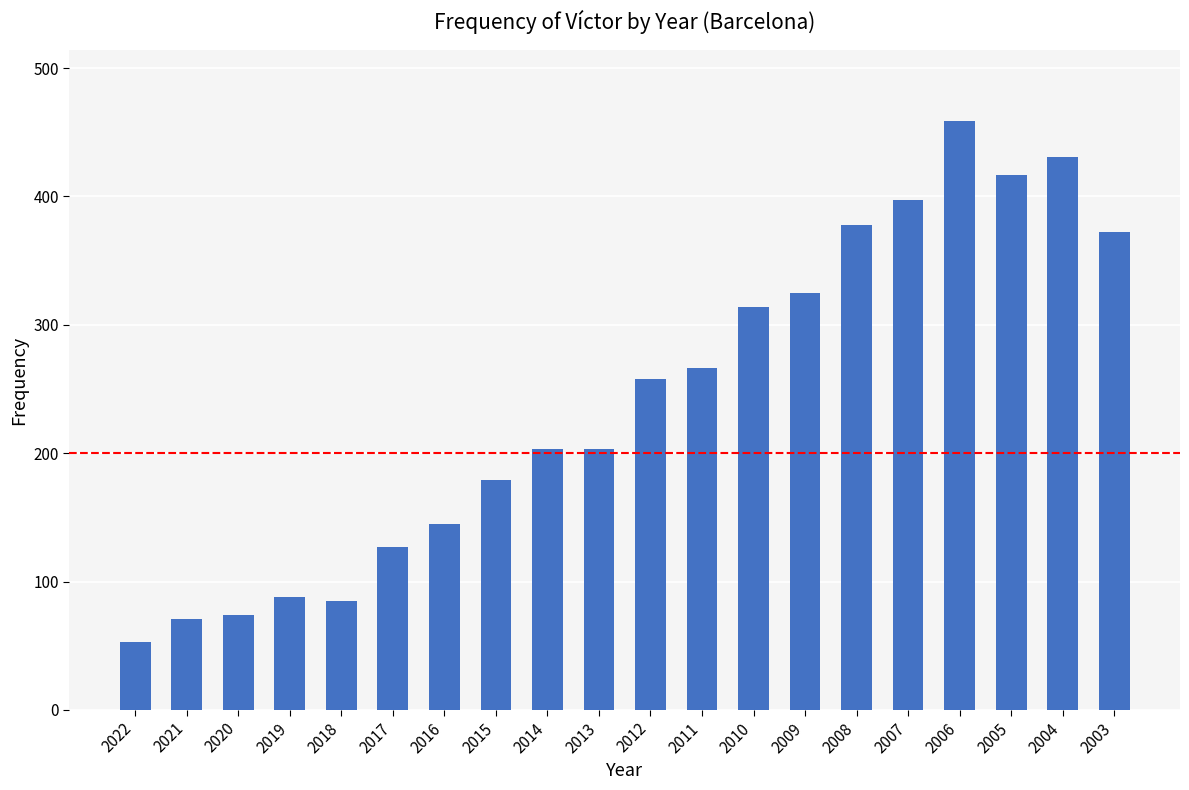

Which label corresponds to the largest value in the chart?

2006